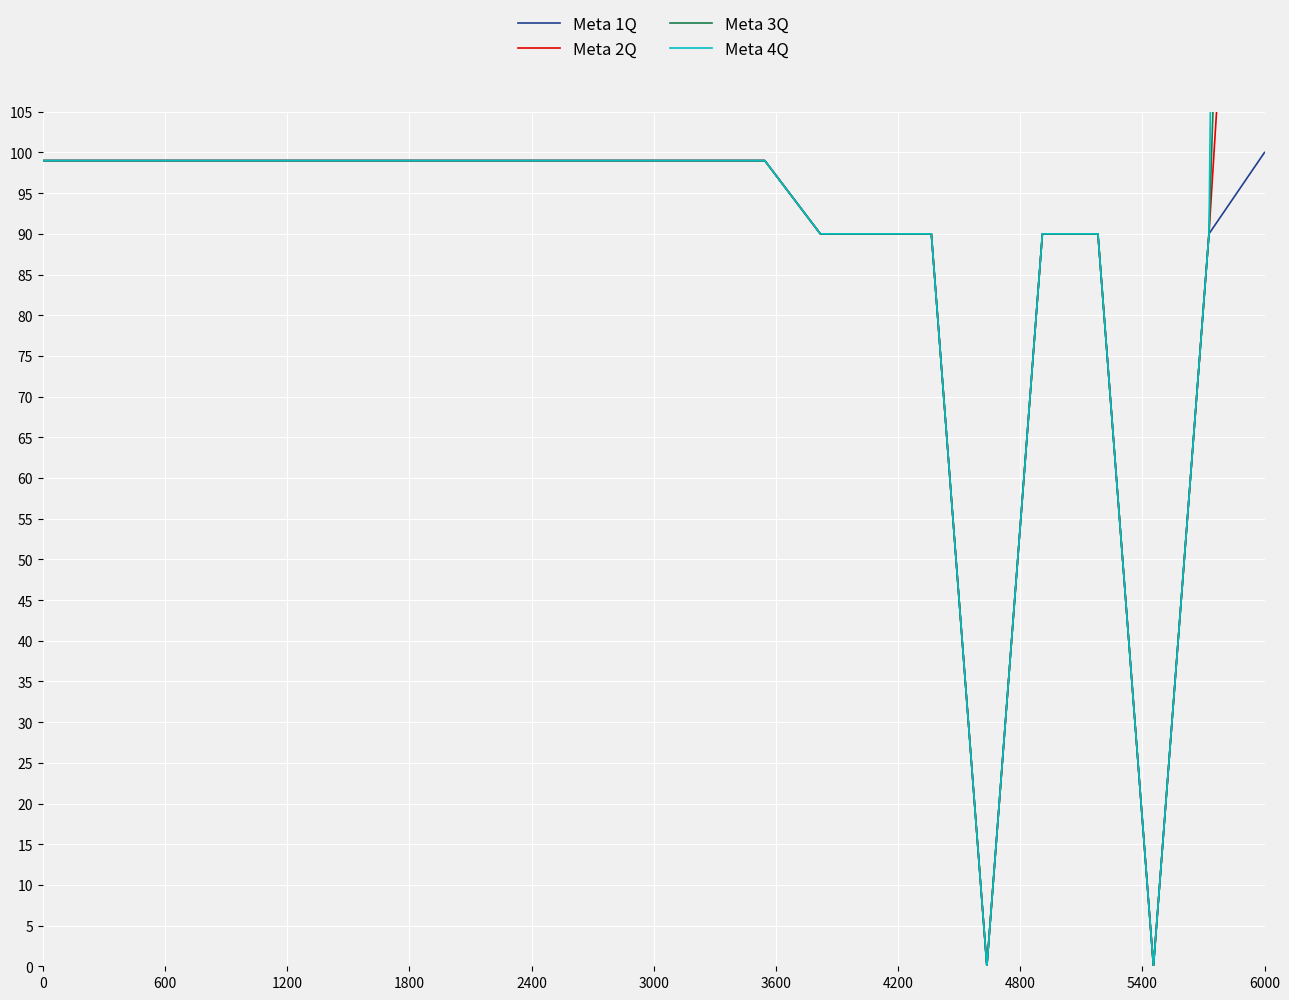

How many categories are shown in the chart?

23